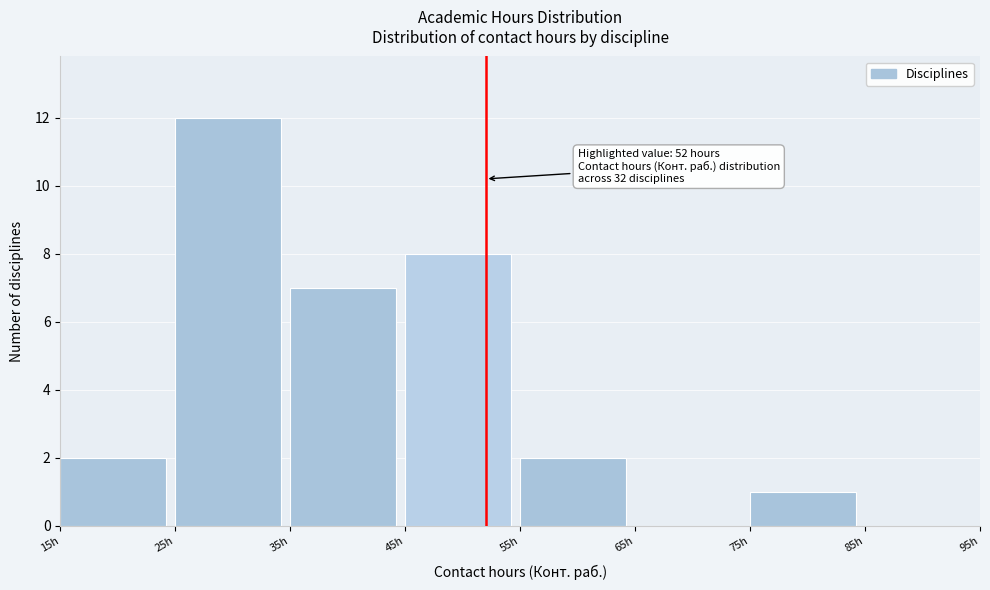

Over which range of the x-axis is the bar tallest?

25 to 35